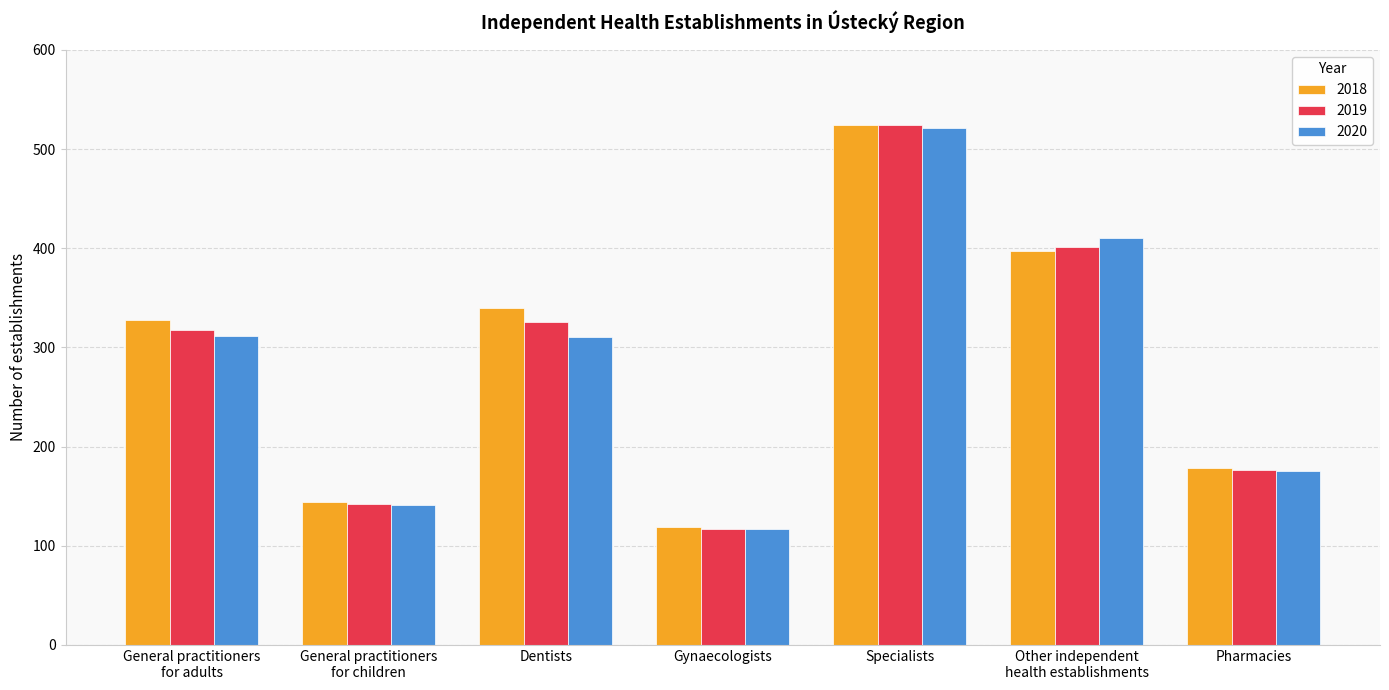

At which label does 2020 first exceed 311?

General practitioners
for adults